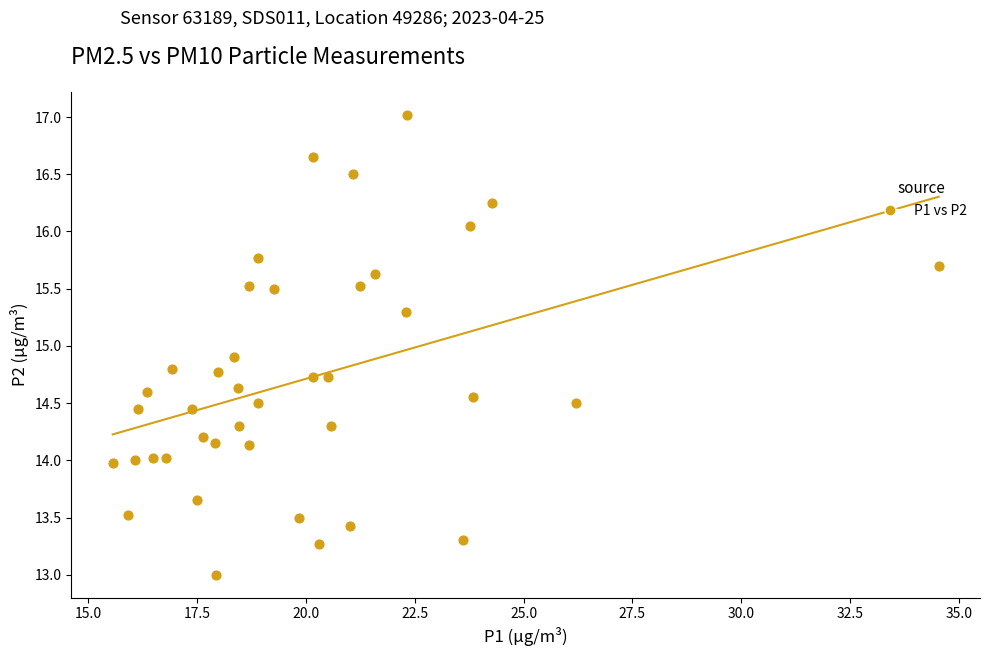

What is the range of Y values (max minus min)?

4.0